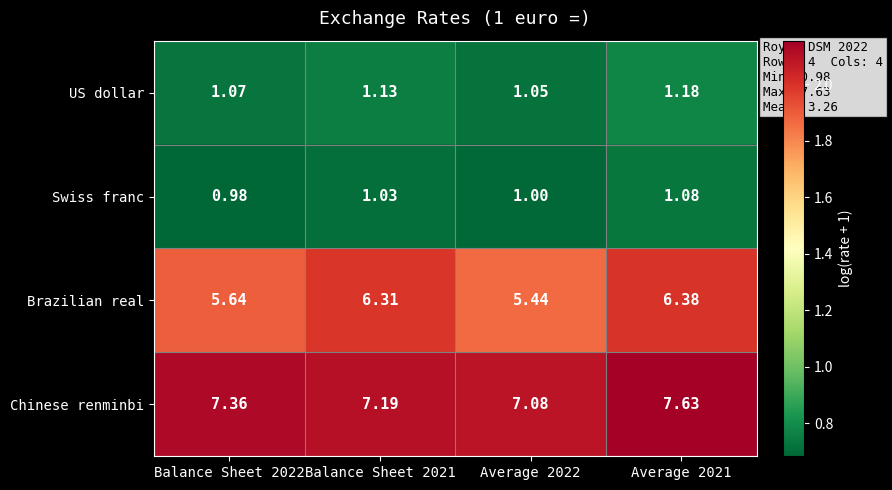

Between Balance Sheet 2021 and Average 2021, which series saw the biggest shift?

Chinese renminbi